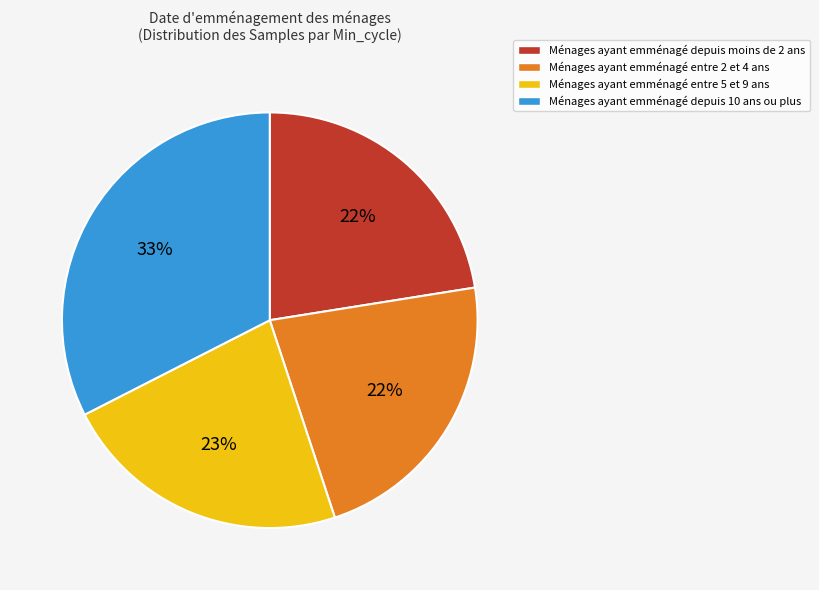

Is there any slice that represents more than half of the pie?

No